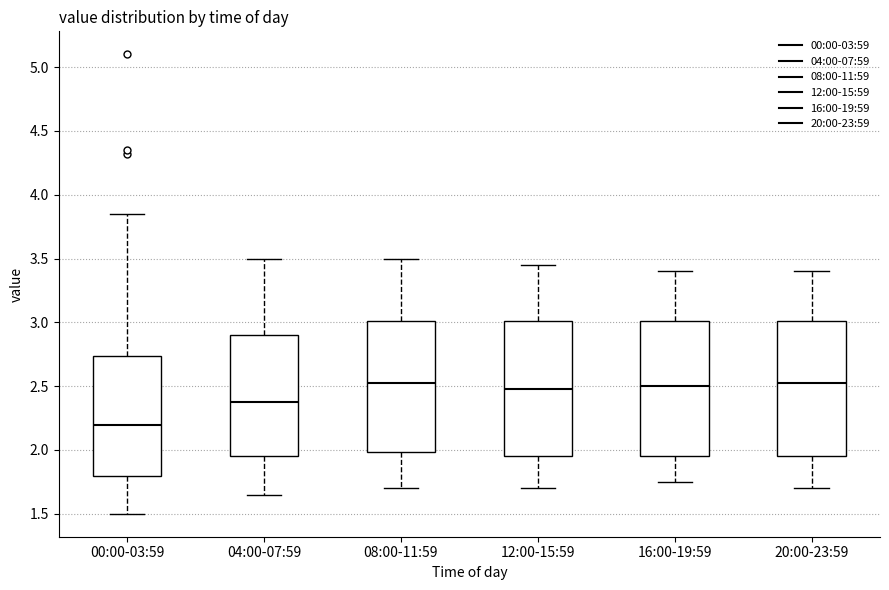

Reading left to right, transcribe this box plot: for each box, give where its median line is, the range the box spans, and where its two whiskers end, as read against the y-axis. The values are not printed on the chart, so give them approximately, as read against the axis.

00:00-03:59: median 2.20, box 1.80 to 2.75, whiskers 1.50 to 3.85
04:00-07:59: median 2.40, box 1.95 to 2.90, whiskers 1.65 to 3.50
08:00-11:59: median 2.55, box 2.00 to 3.00, whiskers 1.70 to 3.50
12:00-15:59: median 2.50, box 1.95 to 3.00, whiskers 1.70 to 3.45
16:00-19:59: median 2.50, box 1.95 to 3.00, whiskers 1.75 to 3.40
20:00-23:59: median 2.55, box 1.95 to 3.00, whiskers 1.70 to 3.40